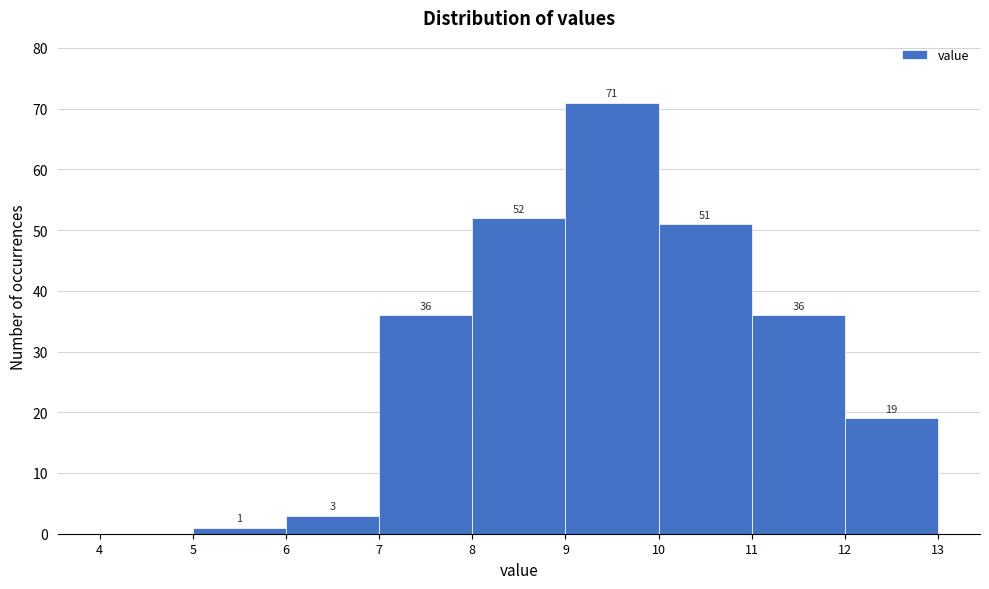

Over which range of the x-axis is the bar tallest?

9 to 10